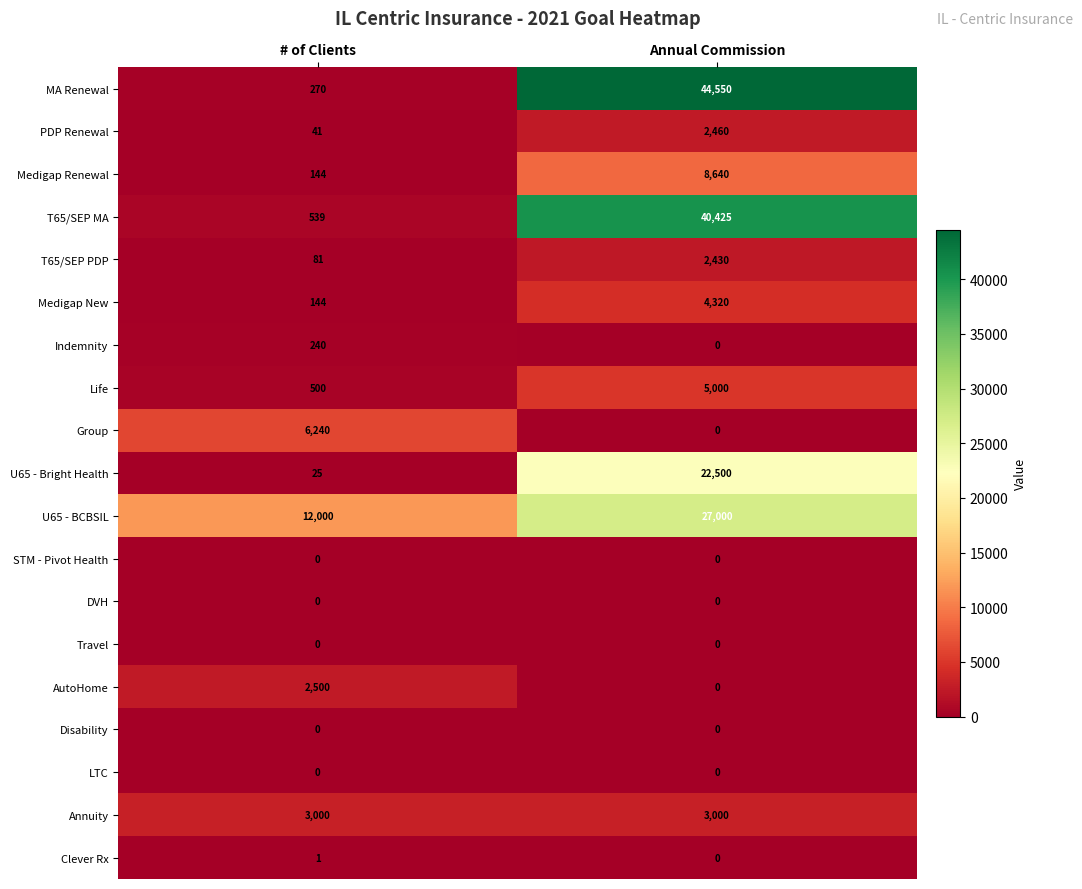

What is the sum of the Indemnity values at # of Clients and Annual Commission?

240